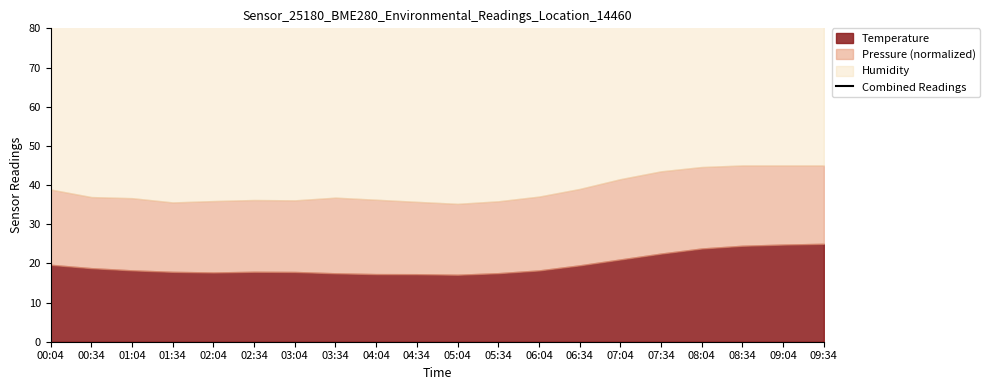

How many data points are above 94?

9